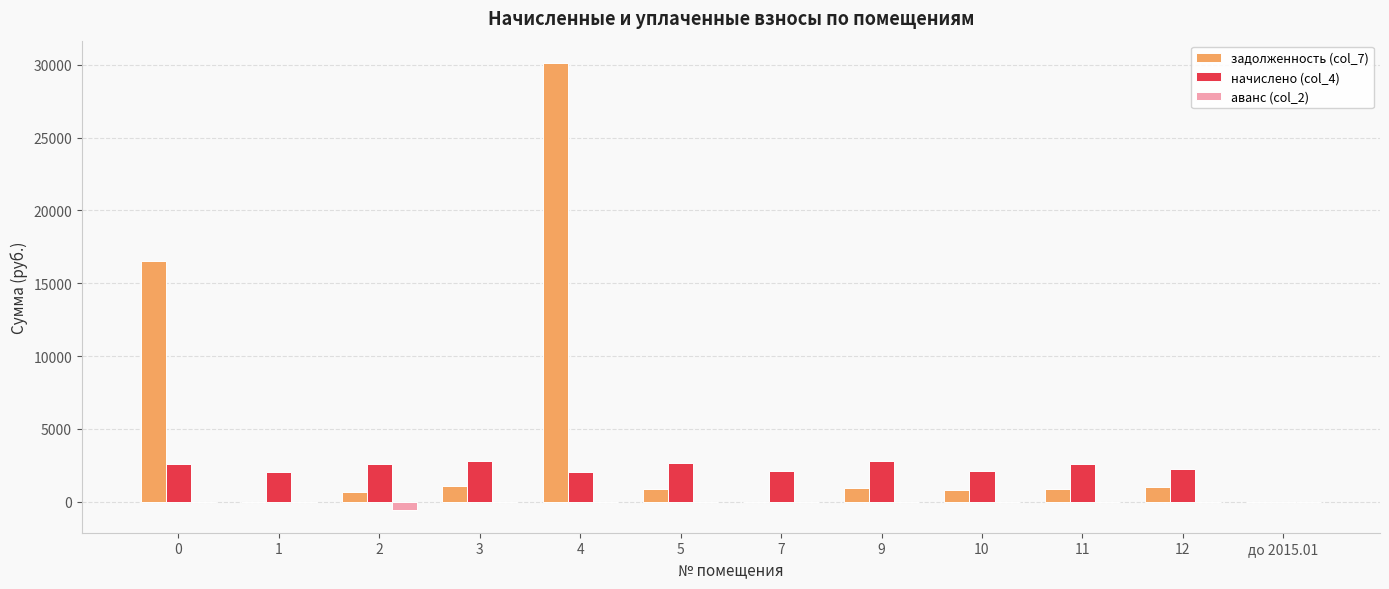

Is the value of аванс (col_2) at 10 greater than the value of задолженность (col_7) at 0?

No